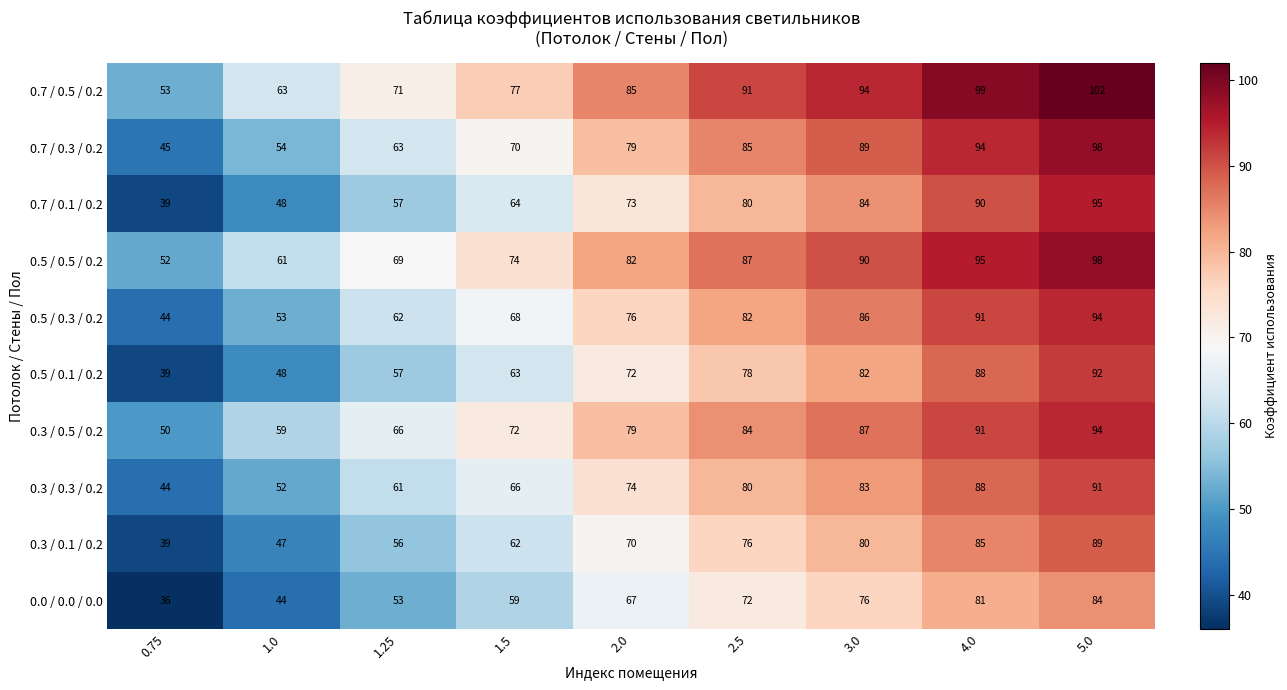

Count the number of data series in this chart.

10